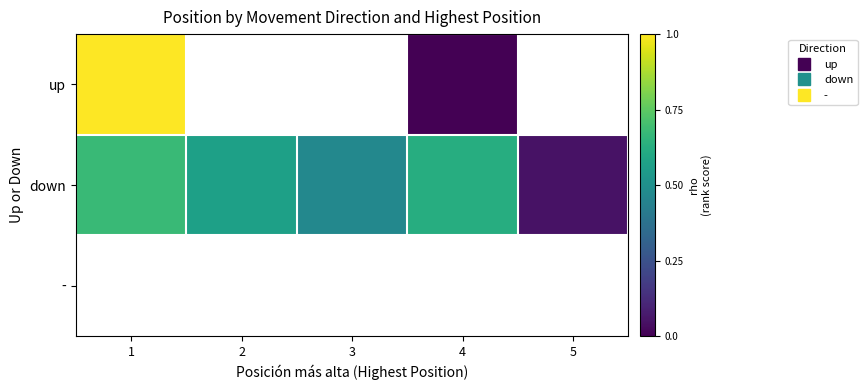

Which category has the lowest value across all series?

4